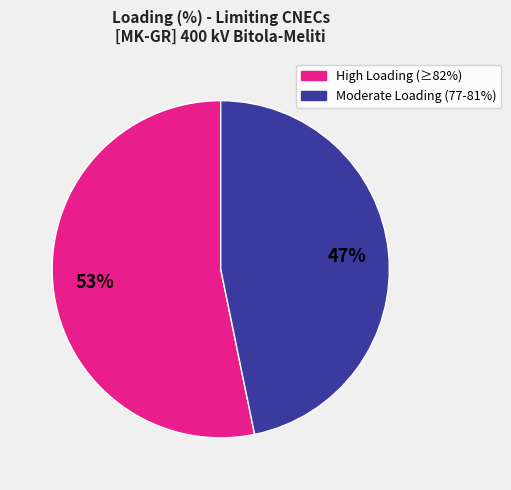

To the nearest percent, what is the average slice percentage?

50%